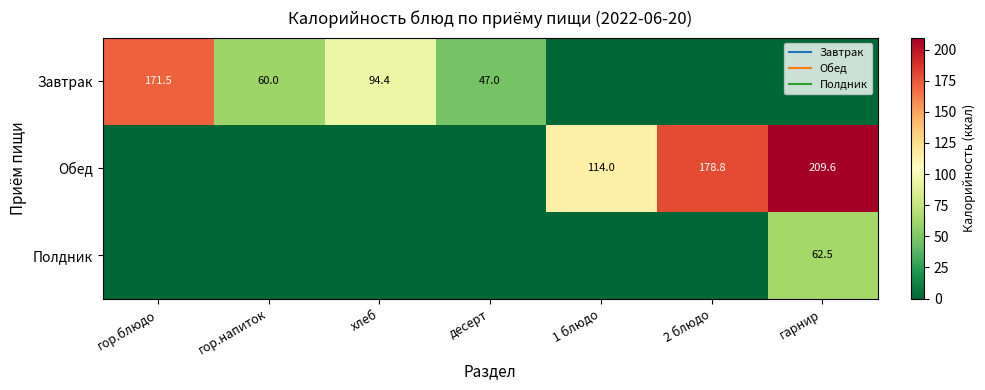

How many data points in Обед are above 0?

3